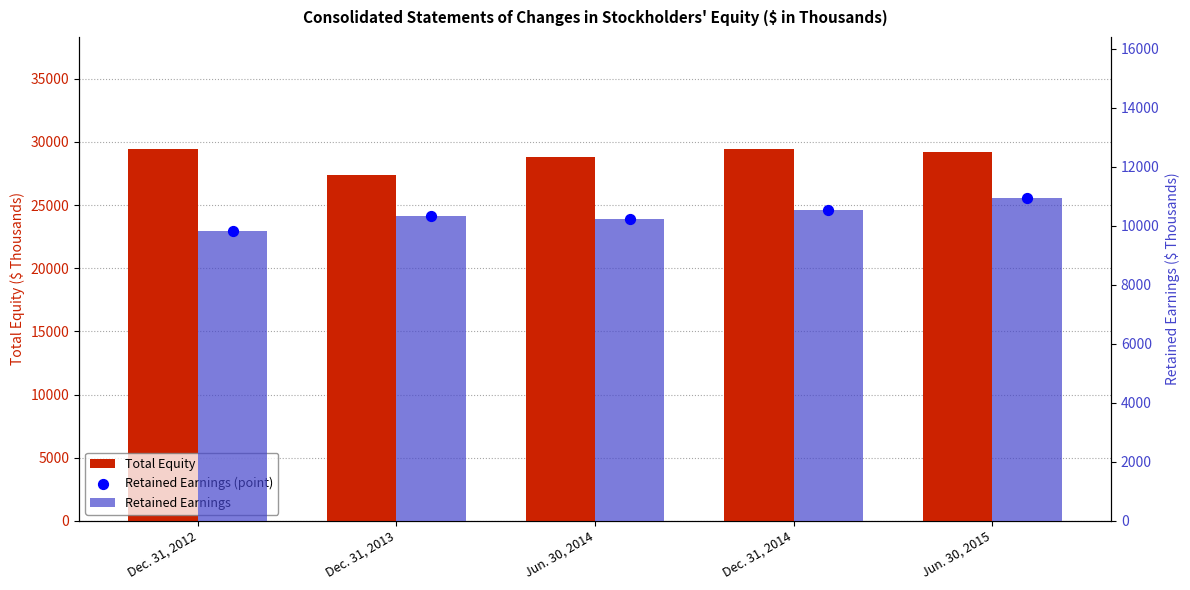

What is the total value across all series at Jun. 30, 2015?

51092